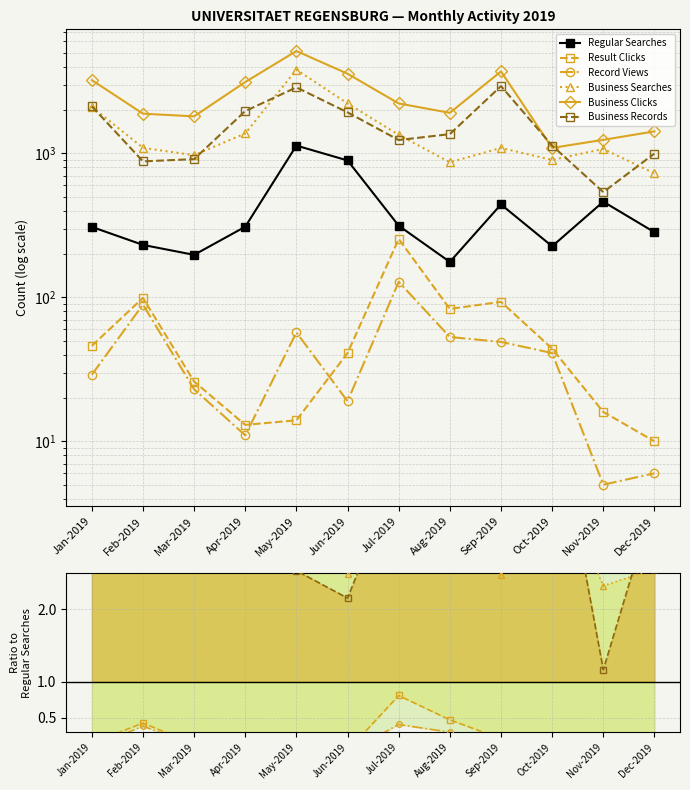

What is the label of the 8th point from the left?

Aug-2019